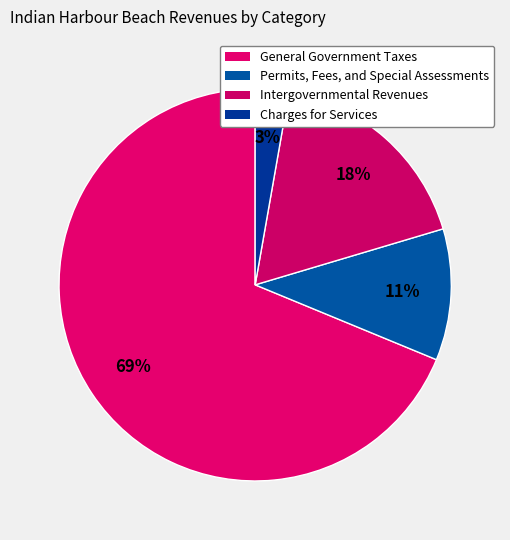

Combined, do Permits, Fees, and Special Assessments and Intergovernmental Revenues account for over 50%?

No